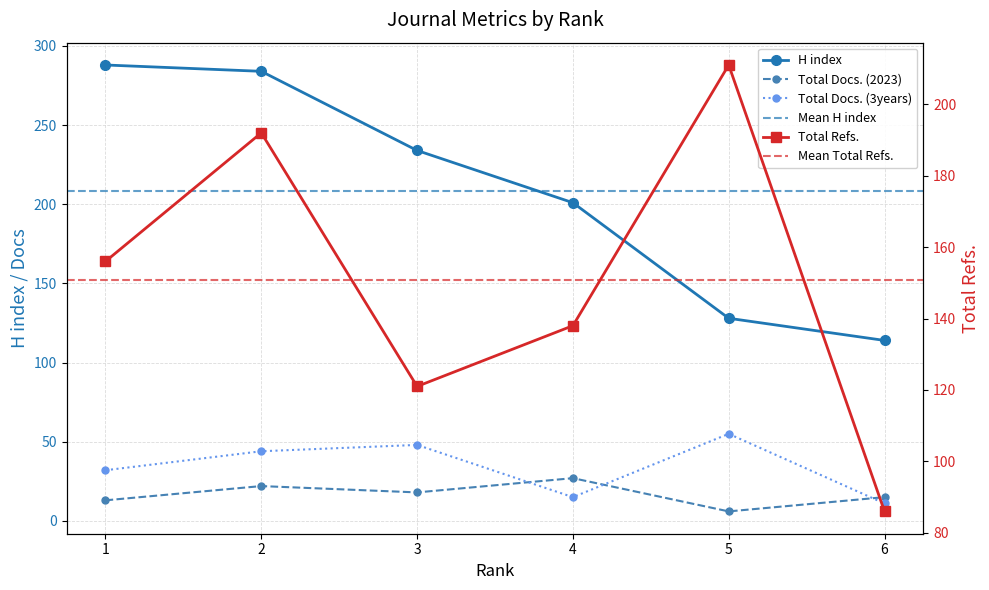

True or false: Total Docs. (3years) and Total Docs. (2023) intersect in this chart.

True